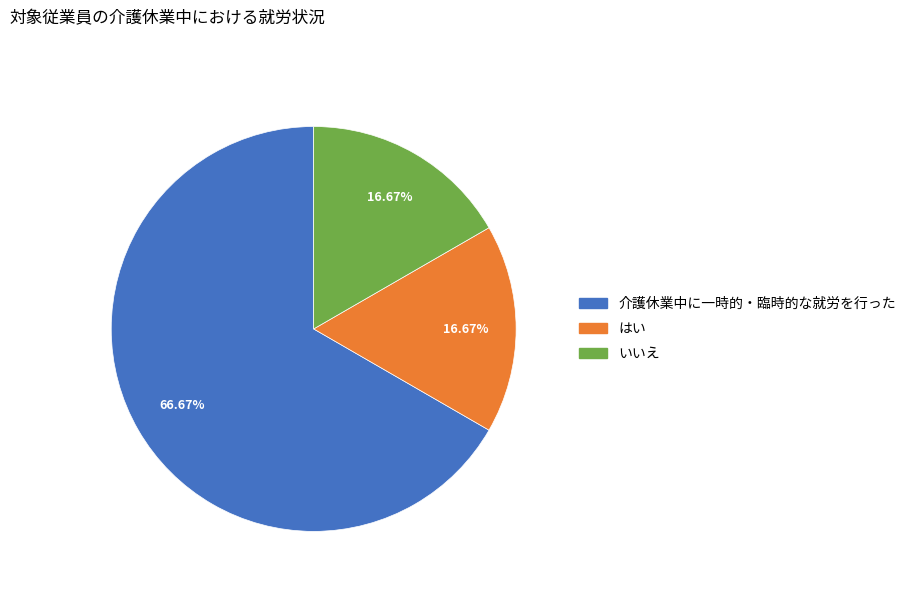

How many slices are in this pie chart?

3